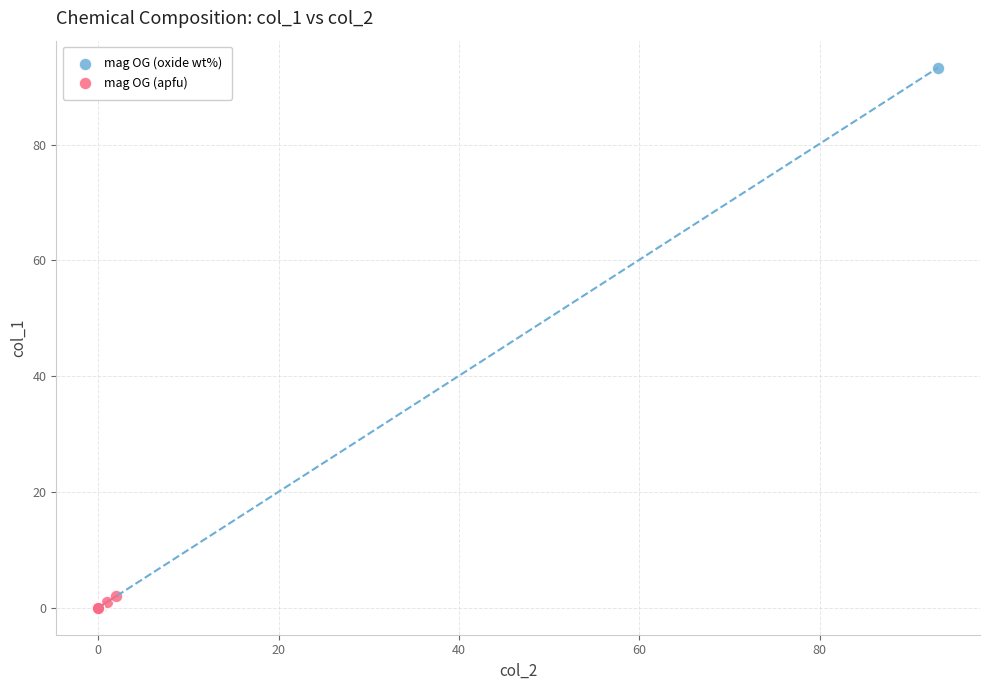

Which series reaches the maximum Y coordinate?

mag OG (oxide wt%)